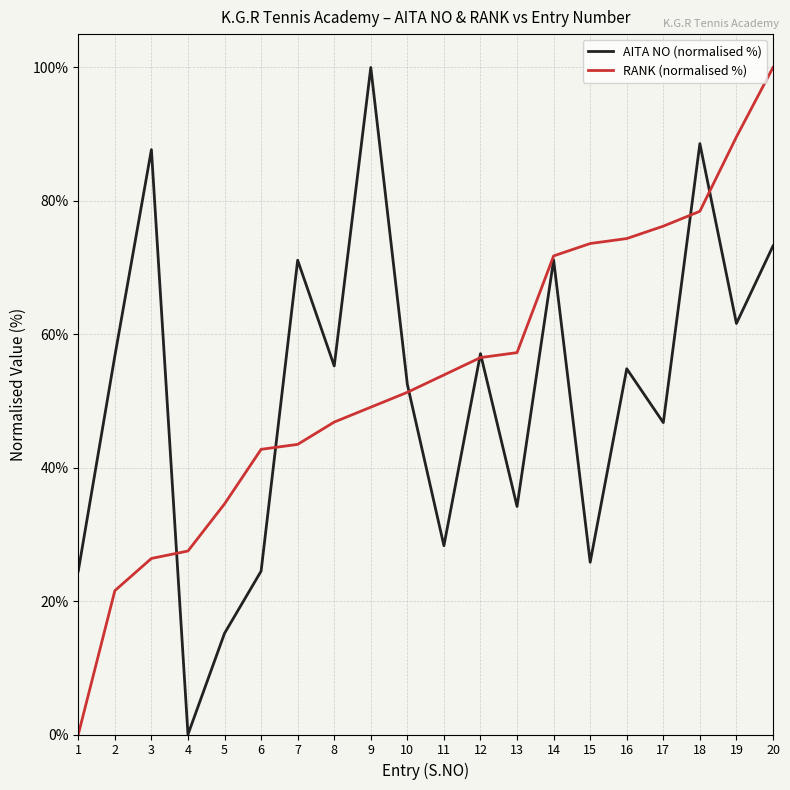

Rank the series at 18 from lowest to highest value.

RANK (normalised %), AITA NO (normalised %)